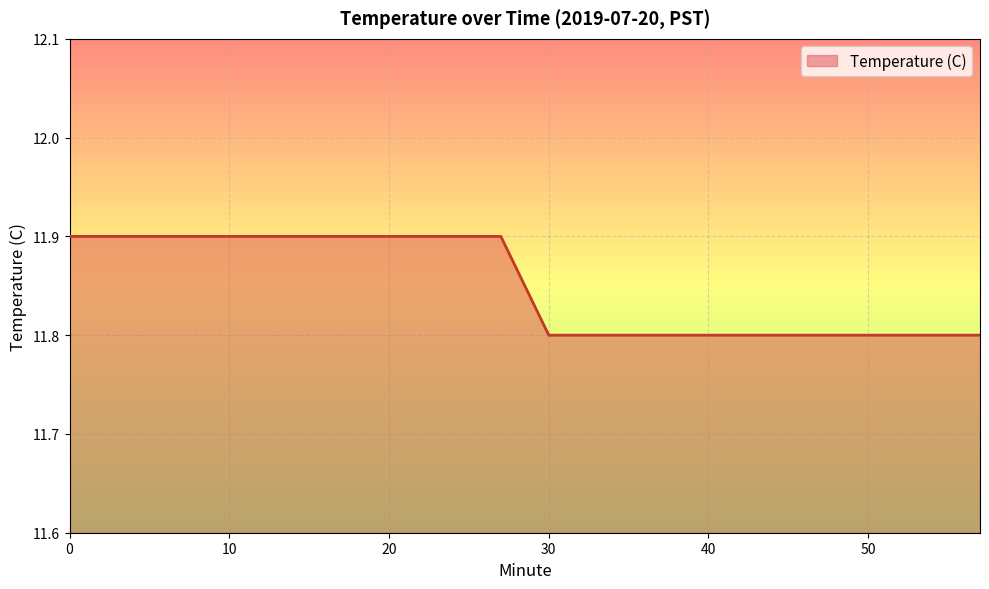

What is the smallest value displayed?

11.8